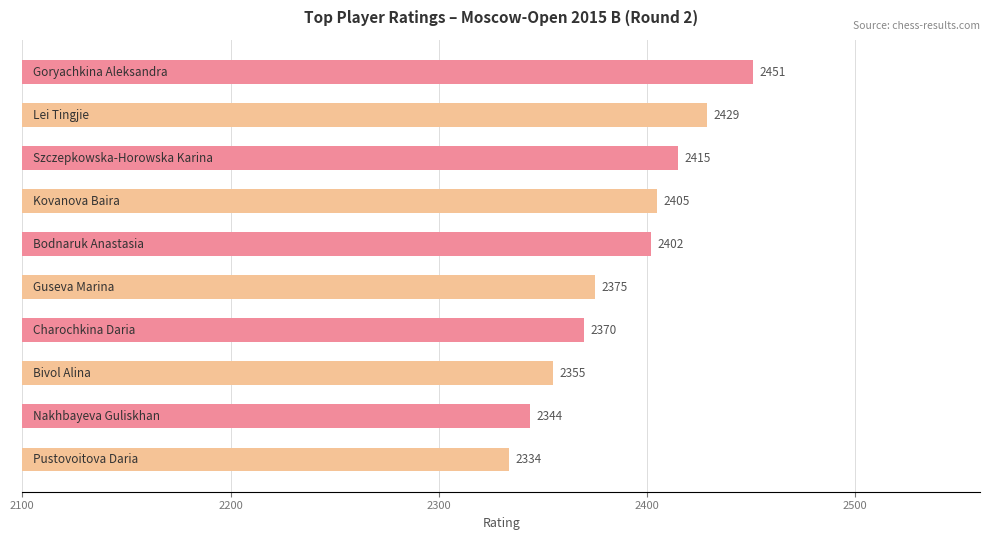

Count the number of categories in the chart.

10